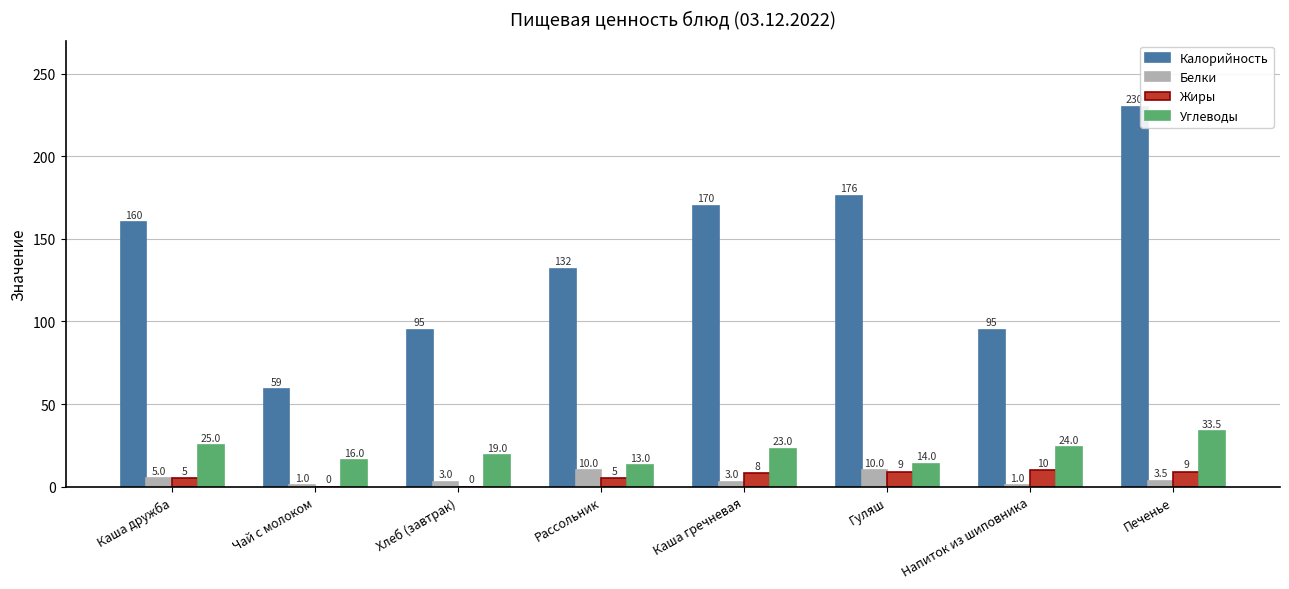

What is the greatest value displayed?

230.0